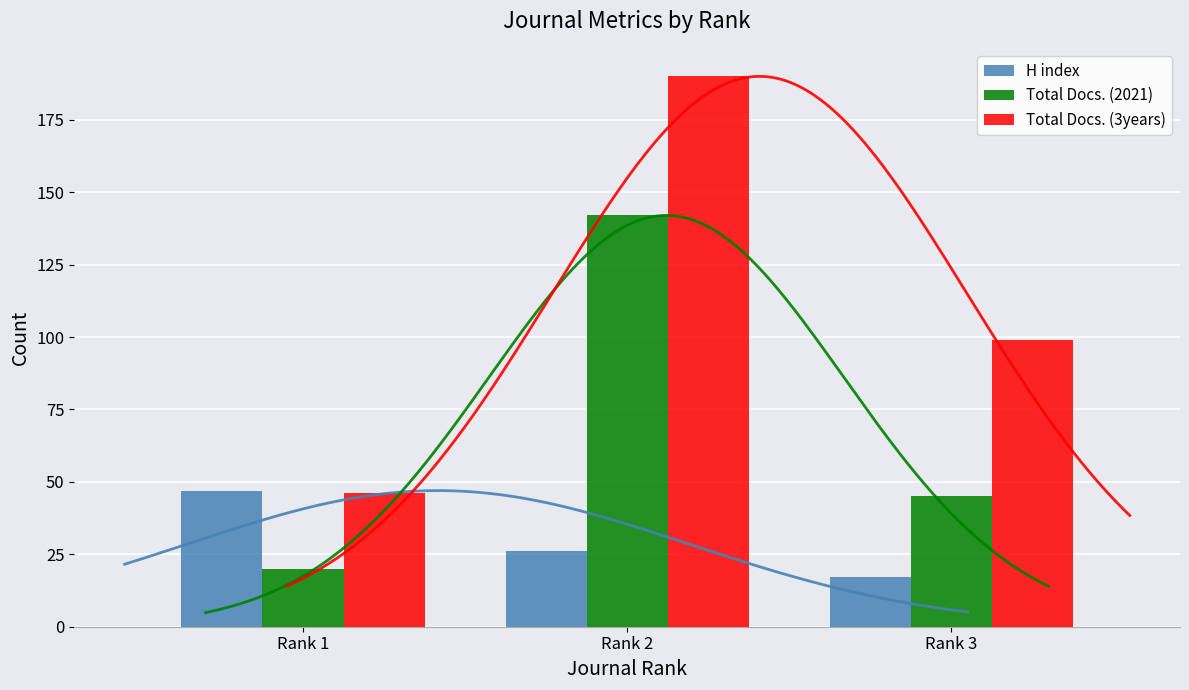

True or false: Total Docs. (3years) has a value of 75 at Rank 1.

False